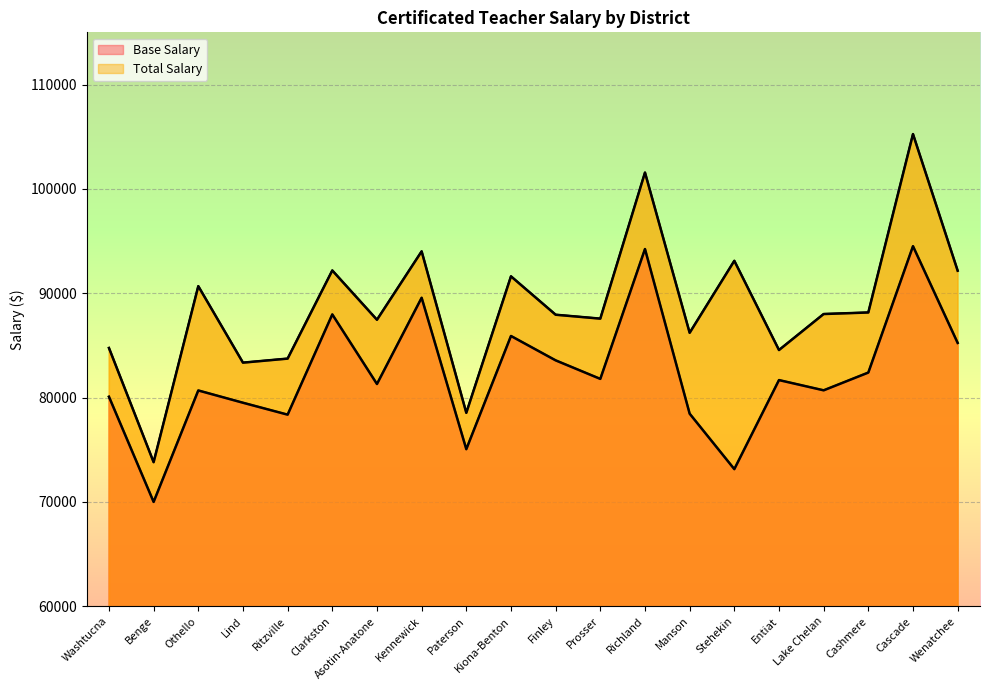

What is the greatest value displayed?

105248